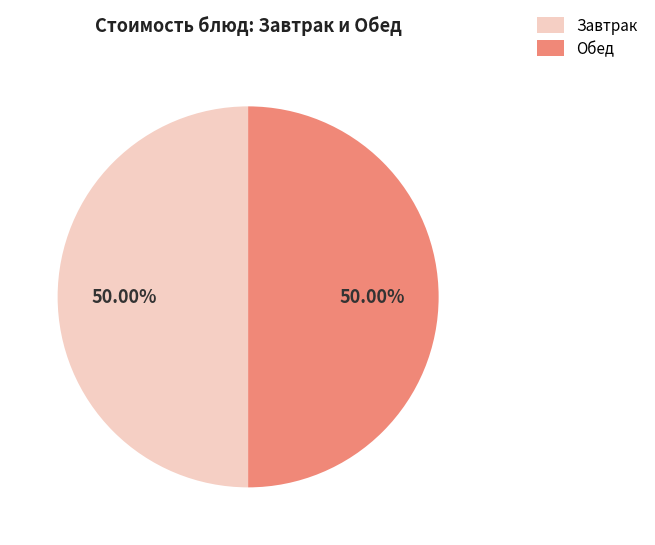

What is the ratio of the value at Обед to the value at Завтрак?

1.0